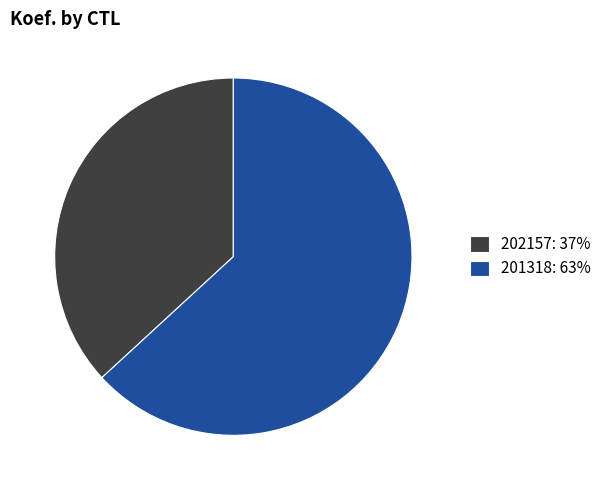

Combined, do 201318: 63% and 202157: 37% account for over 50%?

Yes